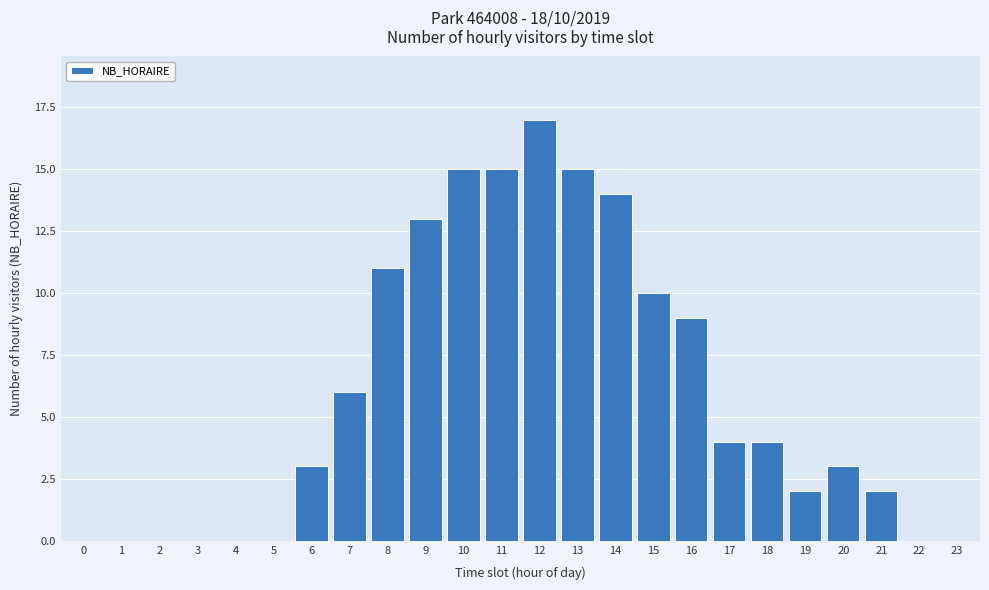

Reading left to right, list all the values displayed in this chart.

0=0	1=0	2=0	3=0	4=0	5=0	6=3	7=6	8=11	9=13	10=15	11=15	12=17	13=15	14=14	15=10	16=9	17=4	18=4	19=2	20=3	21=2	22=0	23=0